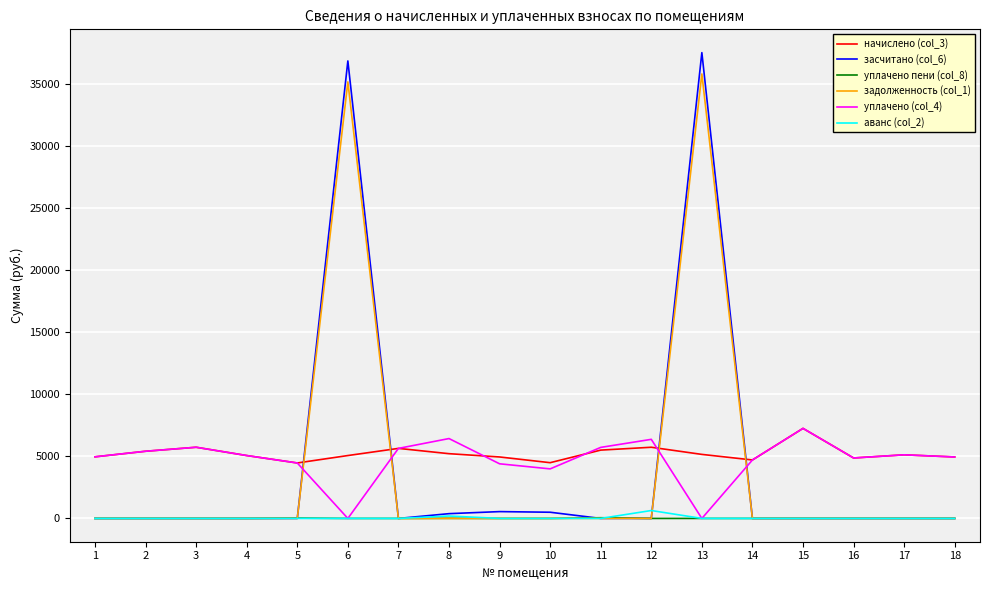

Which series has the largest total across all categories?

начислено (col_3)